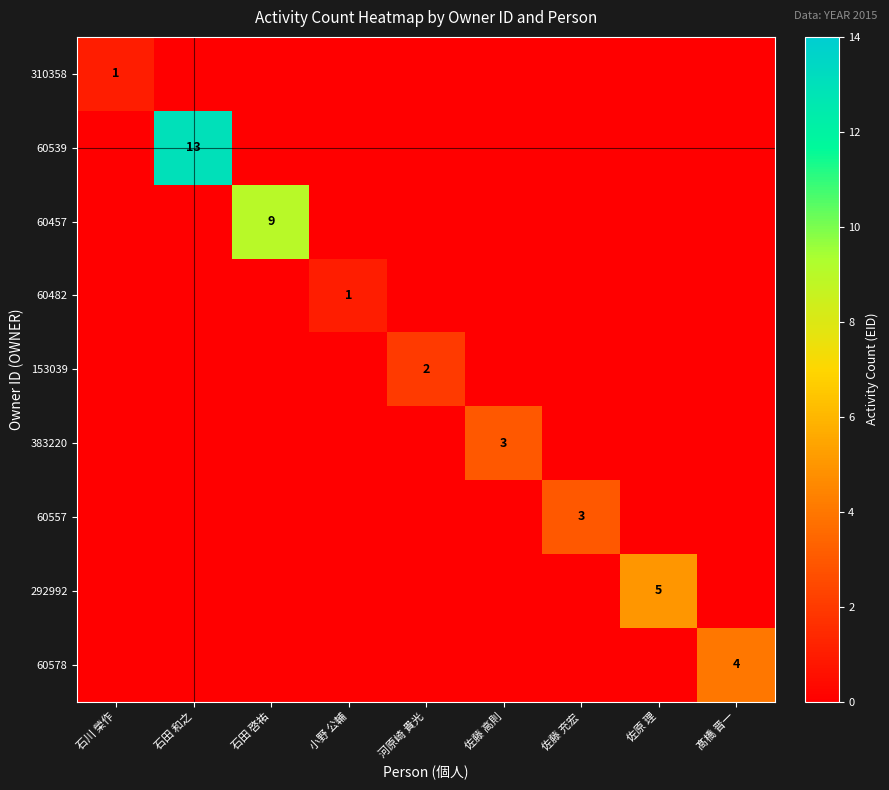

What is the total value across all series at 石川 榮作?

1